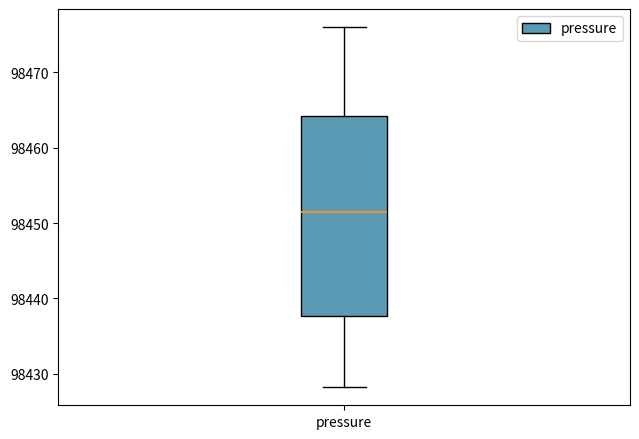

Read this box plot against the y-axis: the position of the median line, the range covered by the box, and the ends of both whiskers. The values are not printed on the chart, so give them approximately, as read against the axis.

median 98452, box 98438 to 98464, whiskers 98428 to 98476